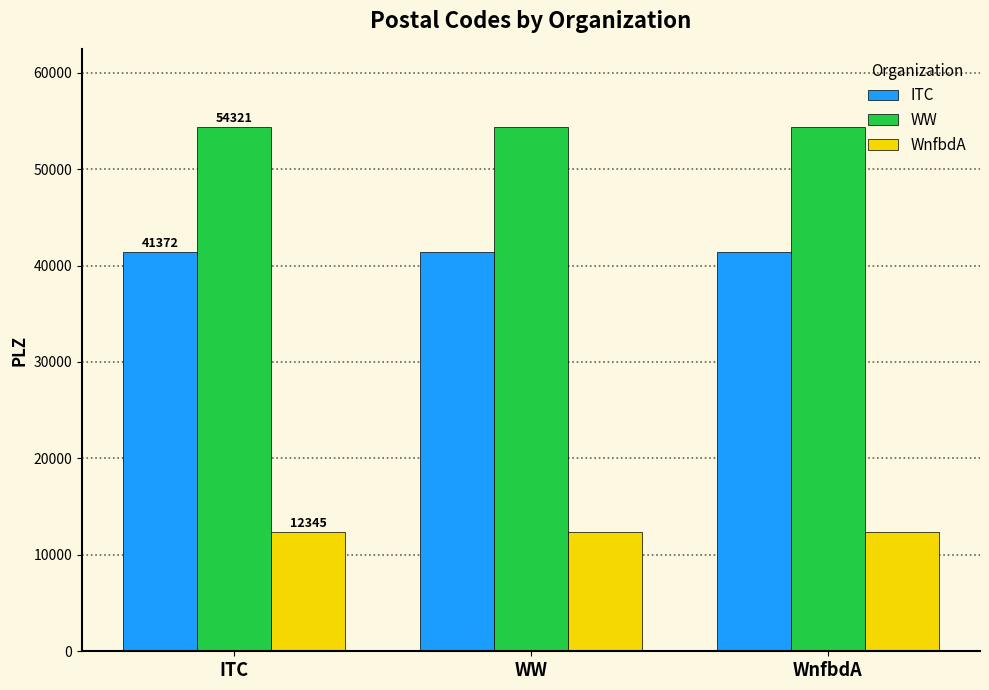

What is the greatest value displayed?

54321